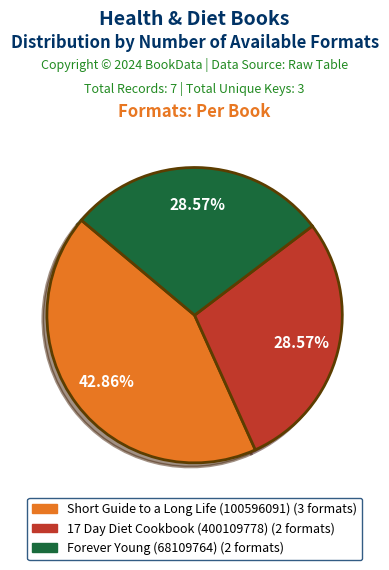

What portion of the pie excludes Short Guide to a Long Life (100596091)?

57.1%